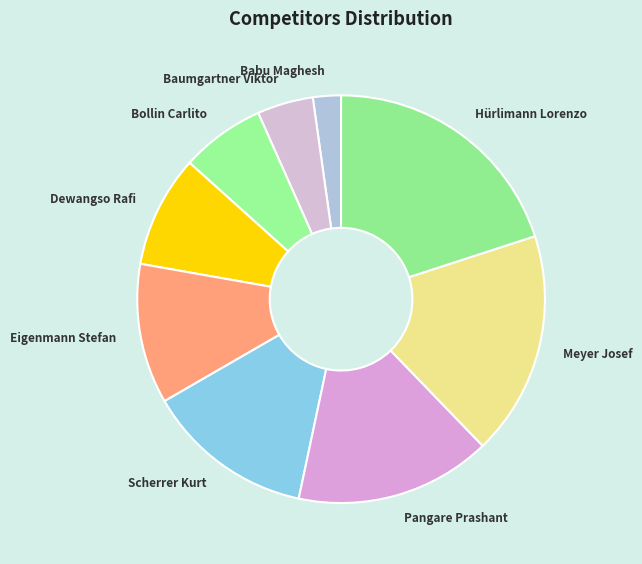

What is the smallest slice in the pie chart?

Babu Maghesh